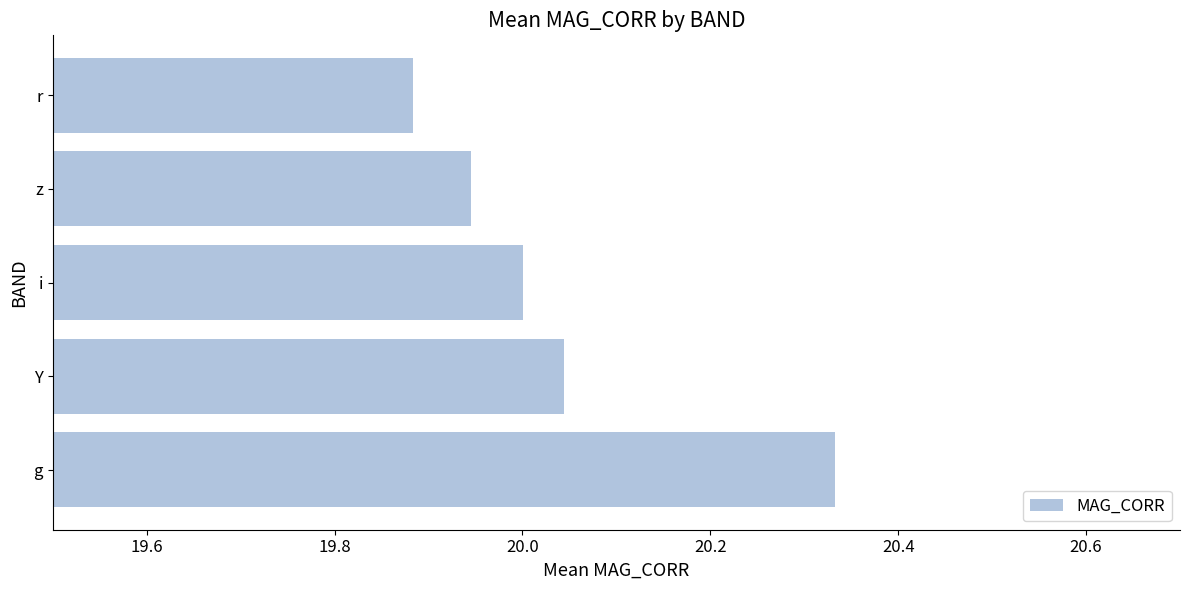

Does the chart contain stacked bars?

No